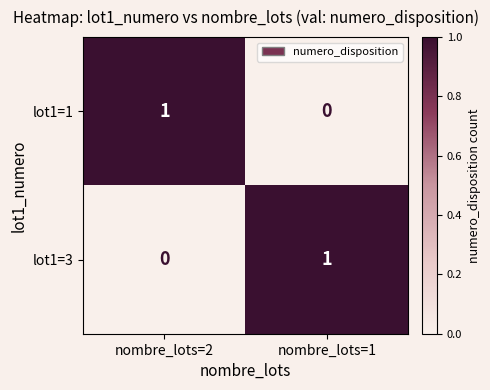

The value of lot1=3 at nombre_lots=1 is 0. True or false?

False